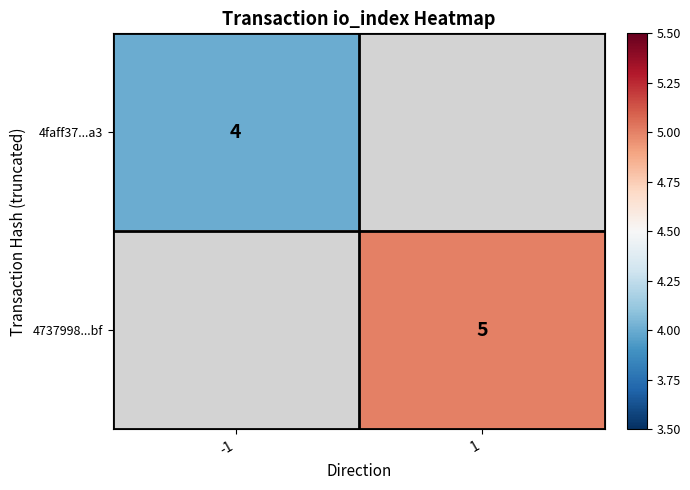

True or false: 4737998...bf has a value of 7 at 1.

False